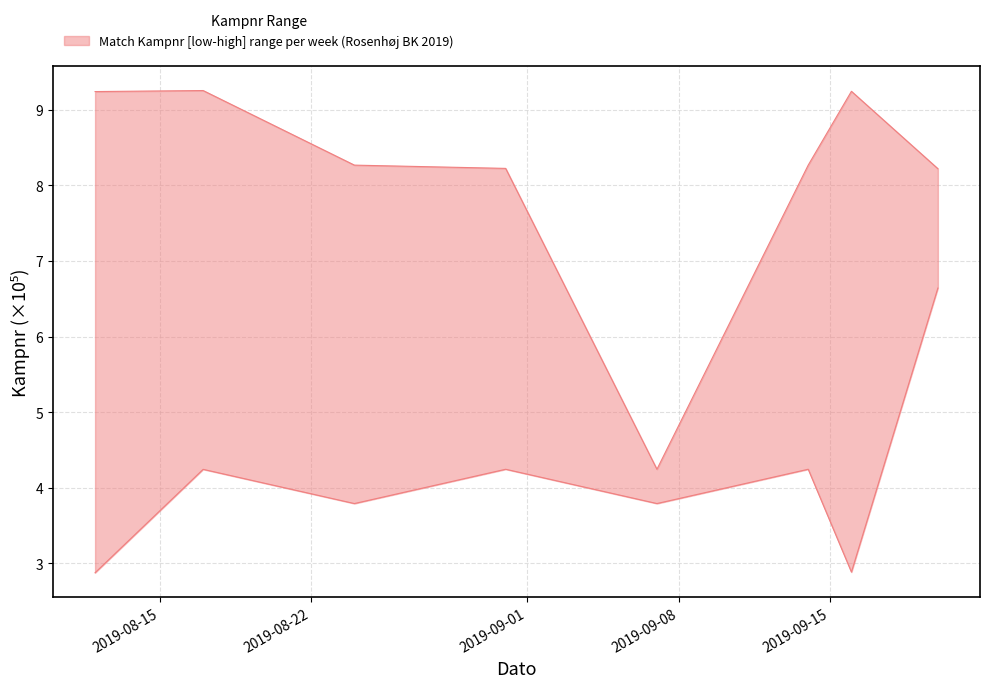

At which category does upper reach its first local peak?

2019-08-17